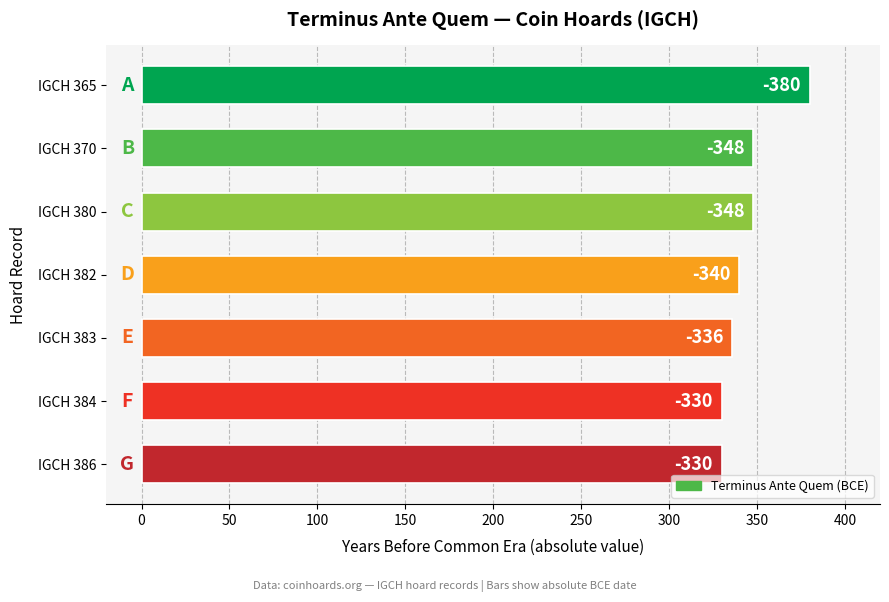

Are the bars horizontal?

Yes